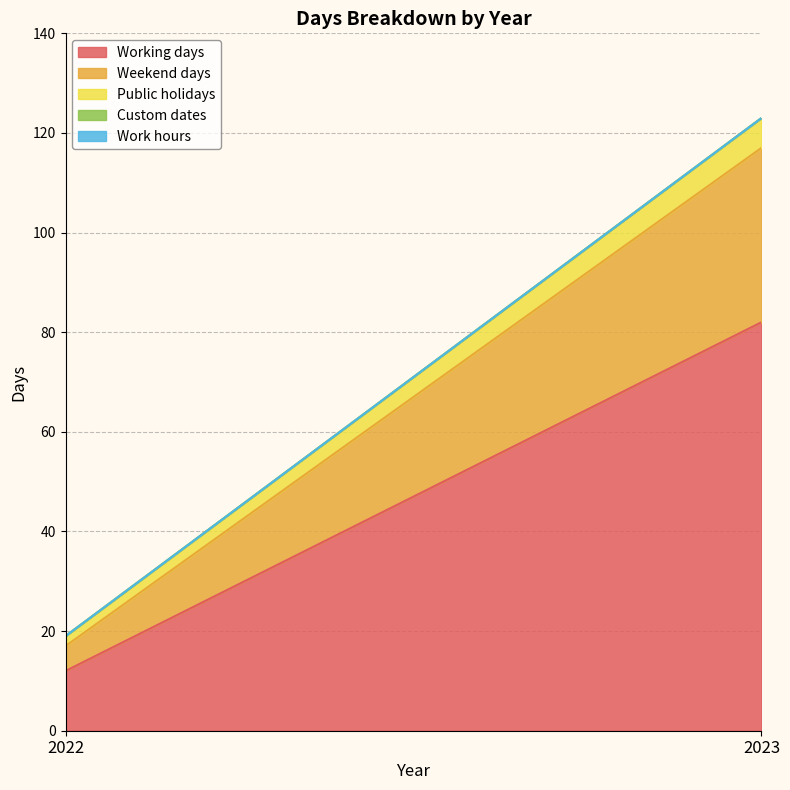

Count the number of categories in the chart.

2